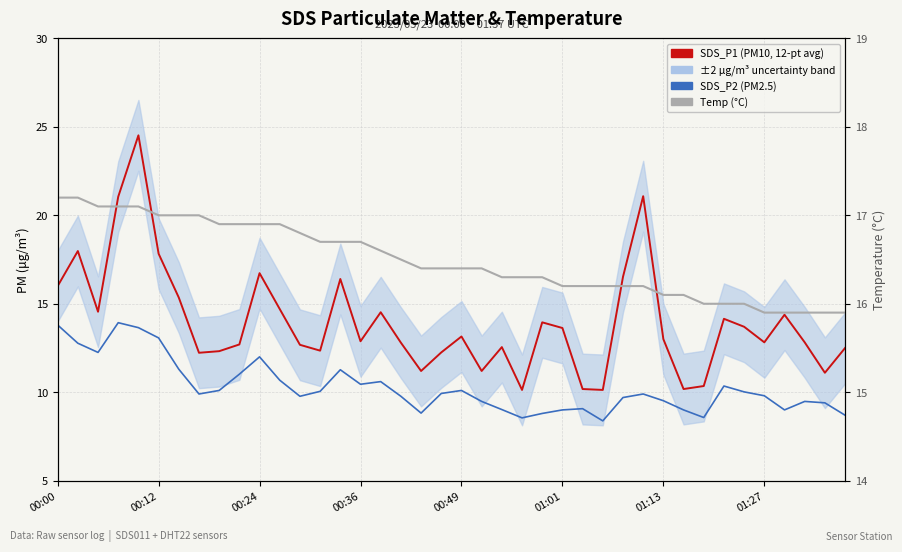

How many lines are shown in the chart?

3